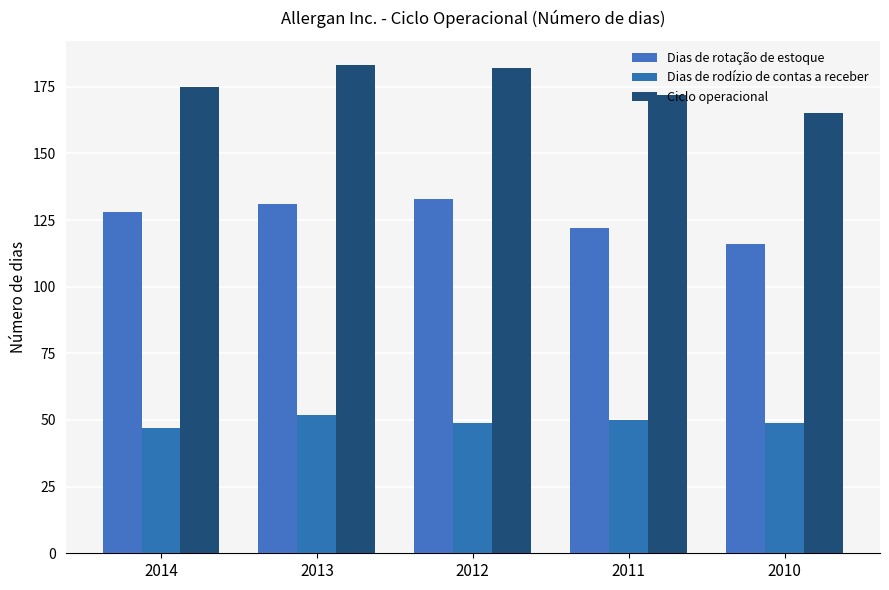

What is the spread (max minus min) of values at 2014?

128